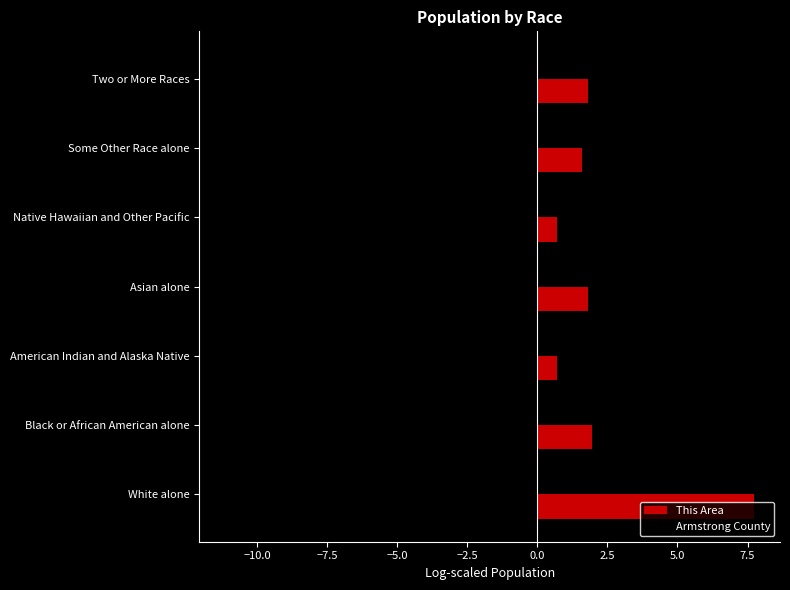

What are all the series names shown in the legend?

This Area, Armstrong County